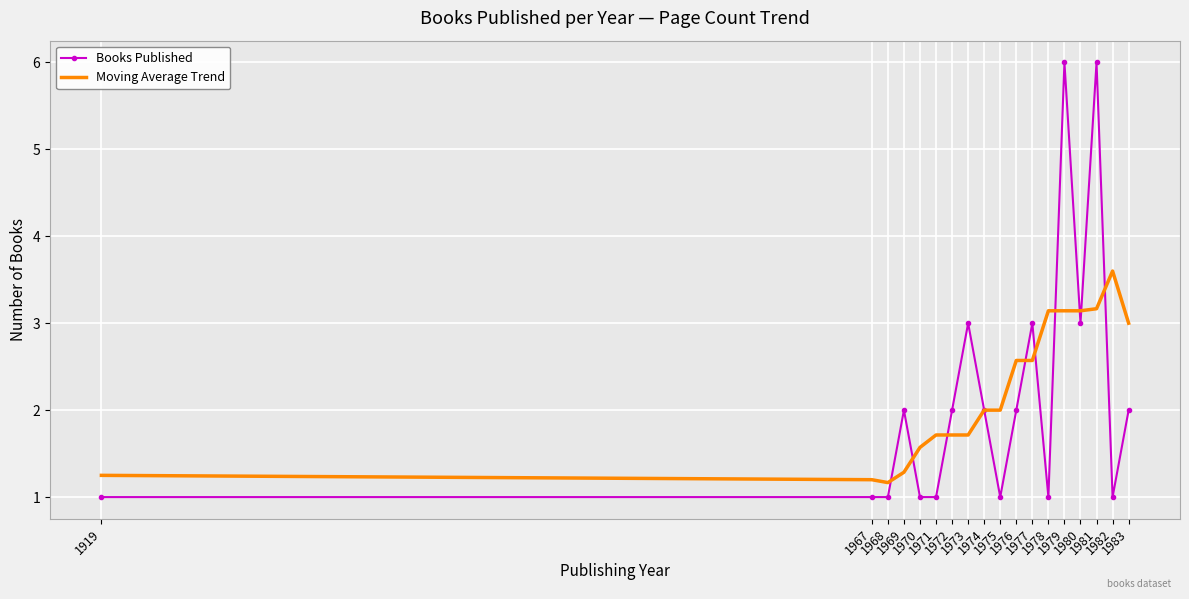

Which series has the widest spread of values?

Books Published